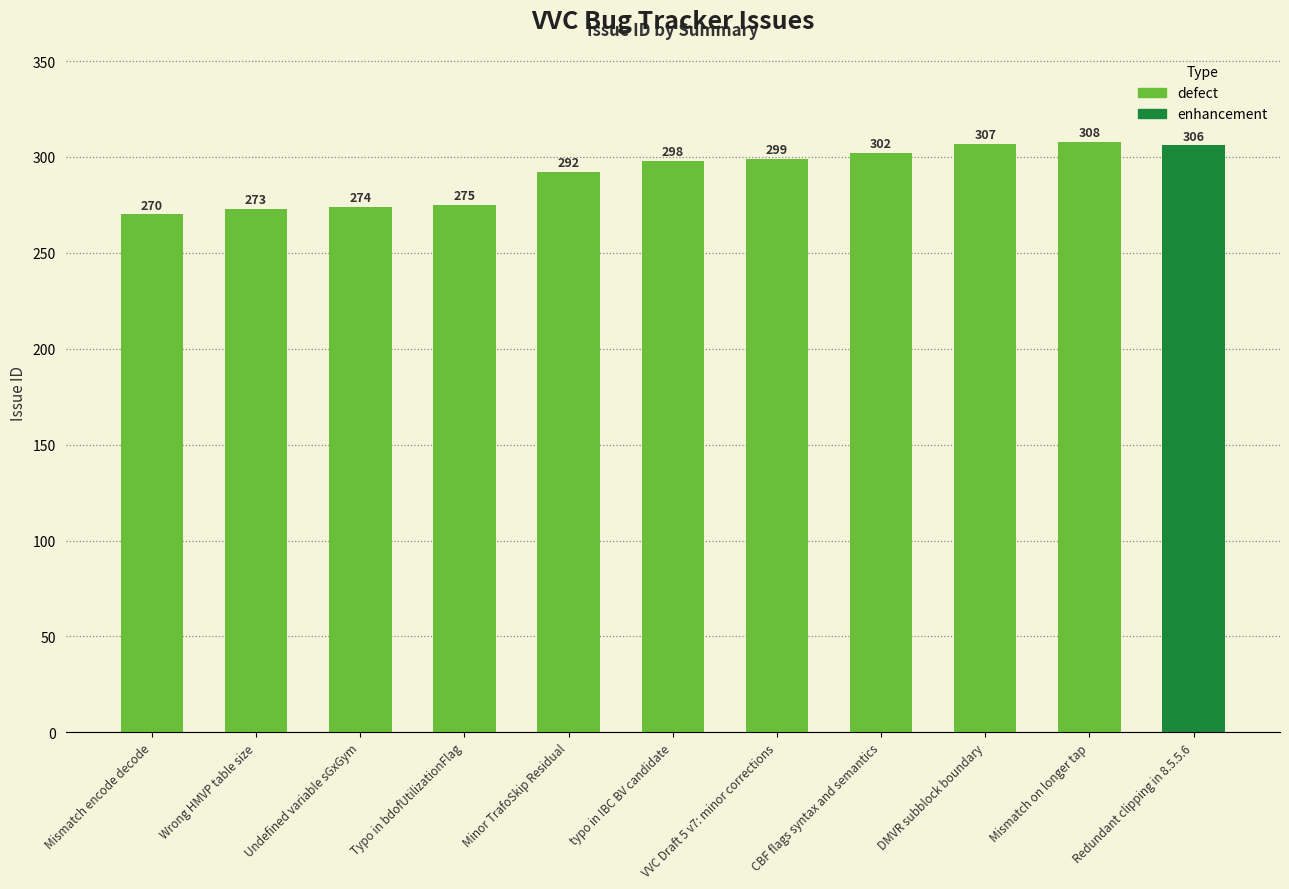

Rank the categories by value from lowest to highest.

Mismatch encode decode, Wrong HMVP table size, Undefined variable sGxGym, Typo in bdofUtilizationFlag, Minor TrafoSkip Residual, typo in IBC BV candidate, VVC Draft 5 v7: minor corrections, CBF flags syntax and semantics, Redundant clipping in 8.5.5.6, DMVR subblock boundary, Mismatch on longer tap